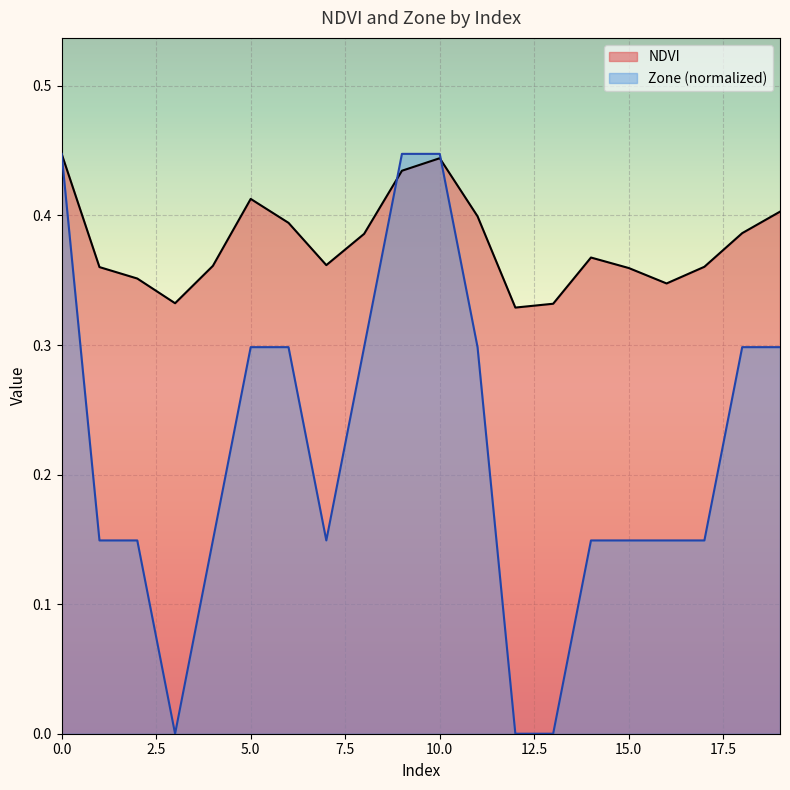

Which series changed the most between 3 and 15?

Zone